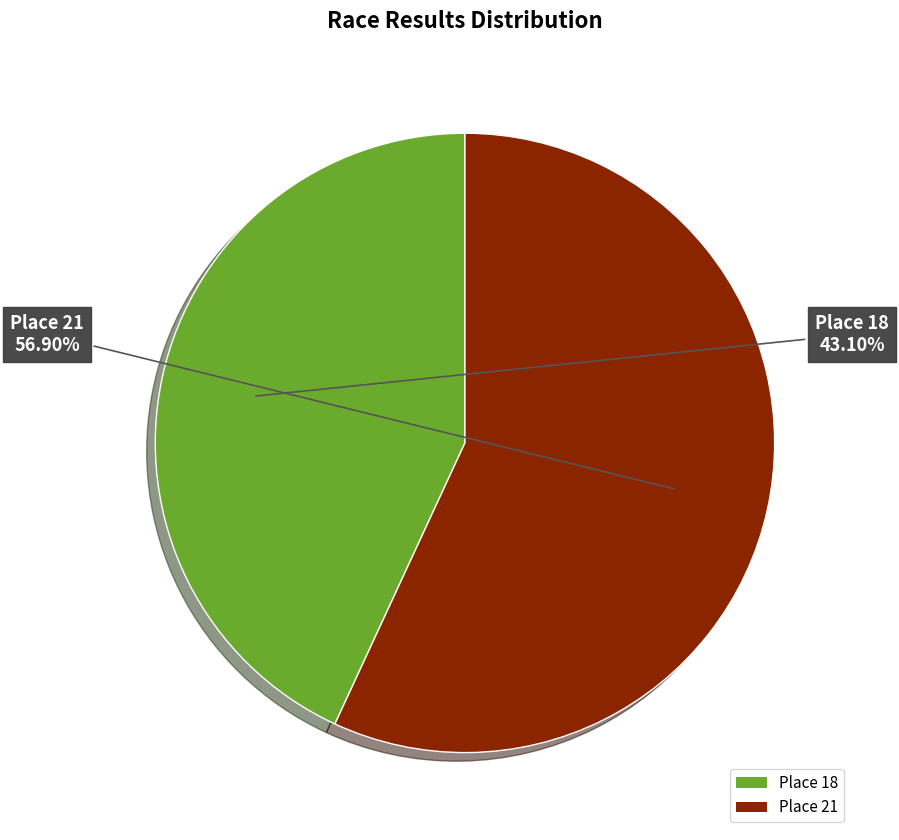

Which category has the smallest portion of the pie?

Place 18